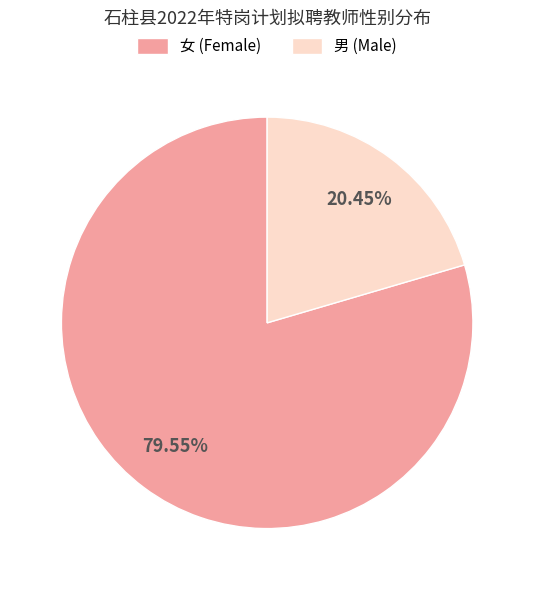

To the nearest percent, what is the combined percentage of 女 and 男?

100%